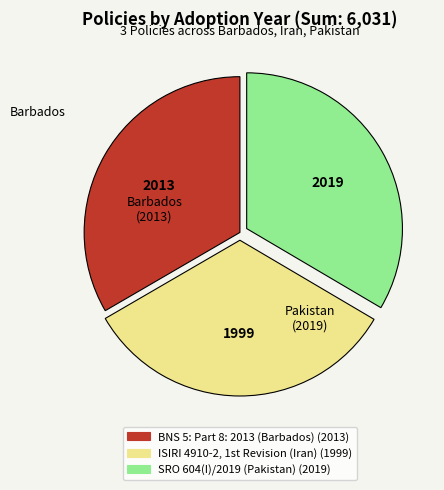

Approximately how many times larger is the value at BNS 5: Part 8: 2013 (Barbados) compared to SRO 604(I)/2019 (Pakistan)?

1.0